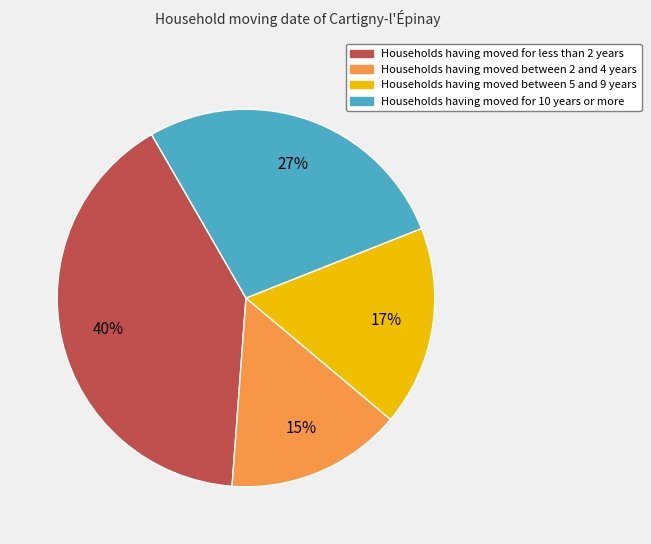

To the nearest percent, what percentage of the pie is Households having moved for less than 2 years?

40%